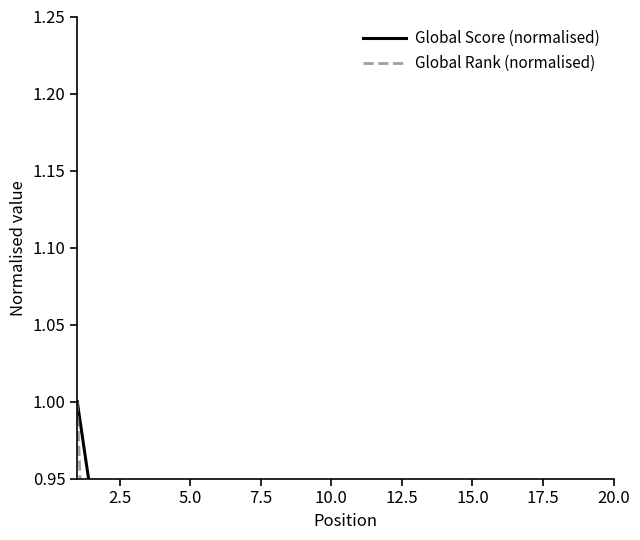

Where is Global Score (normalised) nearest to the value 0?

20.0